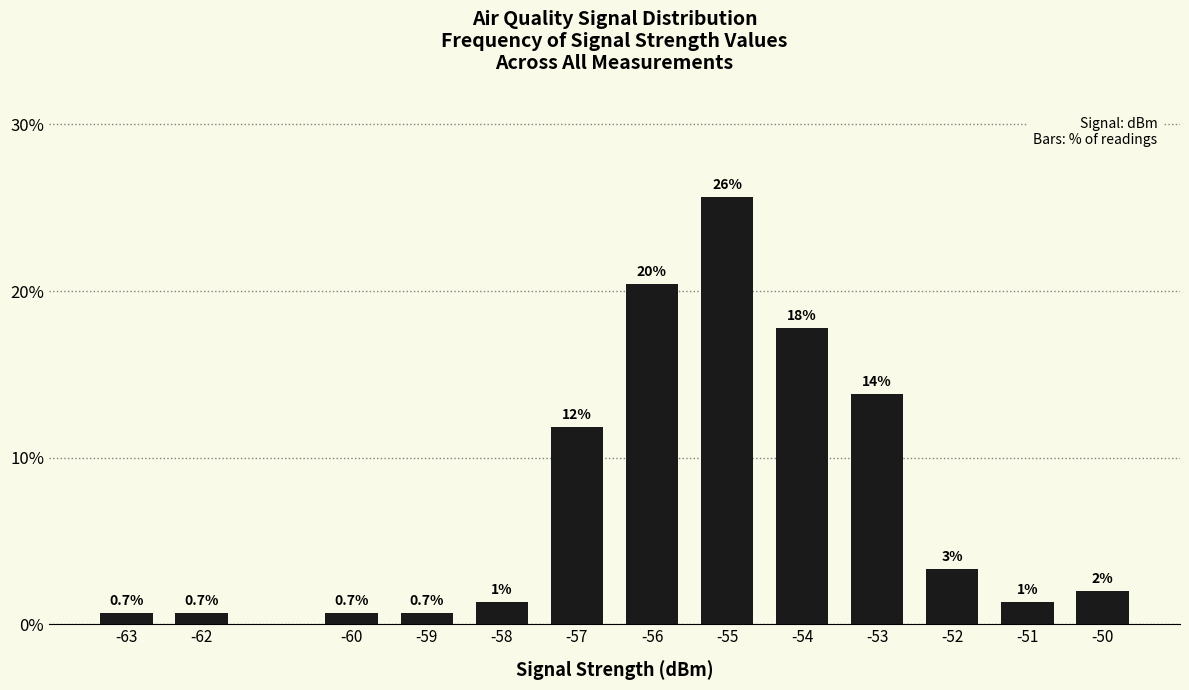

List the labels in order of value, largest first.

-55, -56, -54, -53, -57, -52, -50, -58, -51, -63, -62, -60, -59